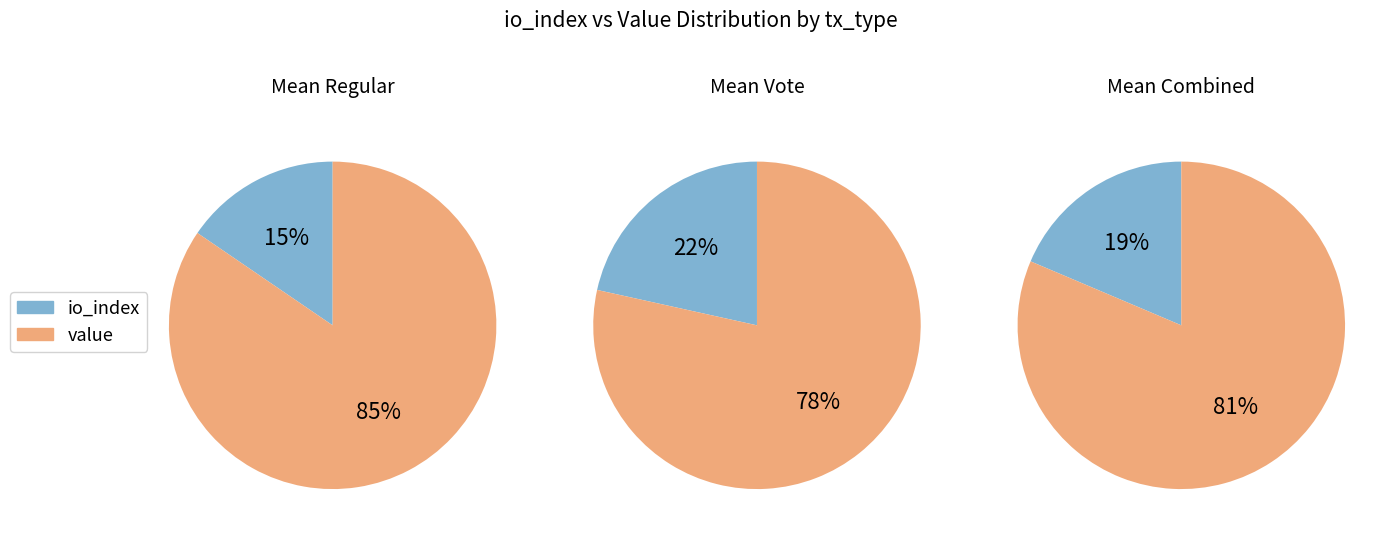

Between io_index and value, which is larger?

value